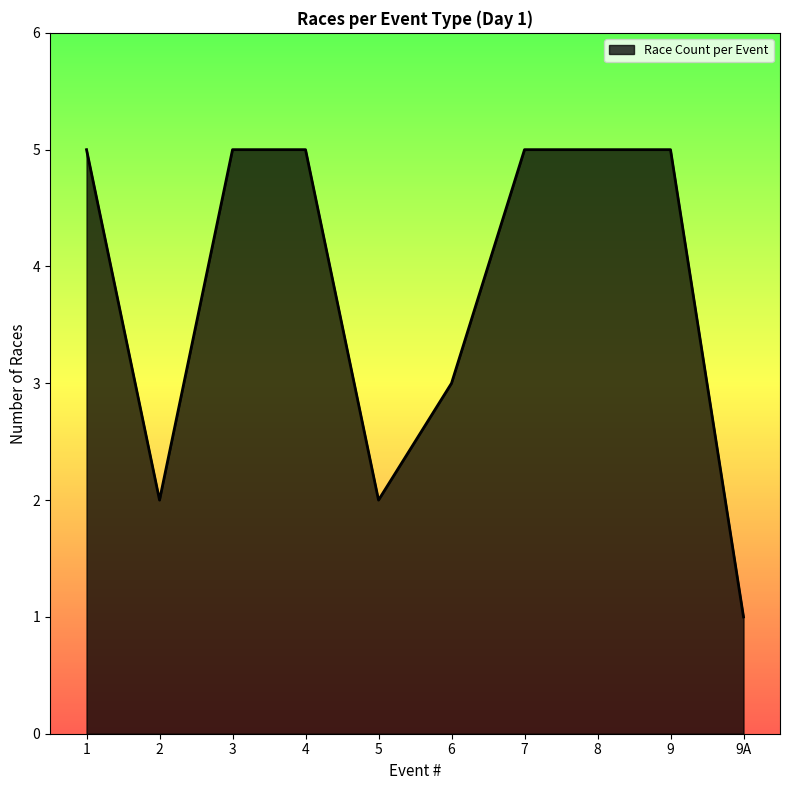

What position from the right is 8?

3